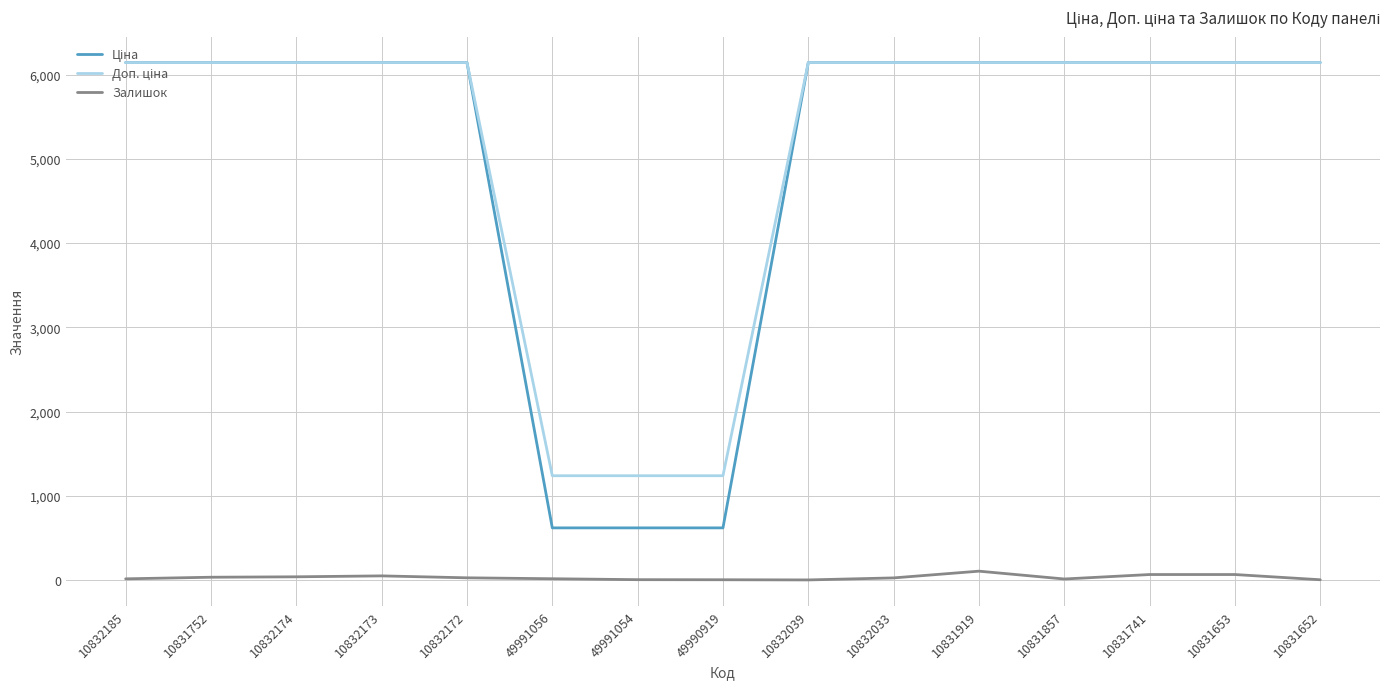

What is the average value of the Ціна series?

5038.4